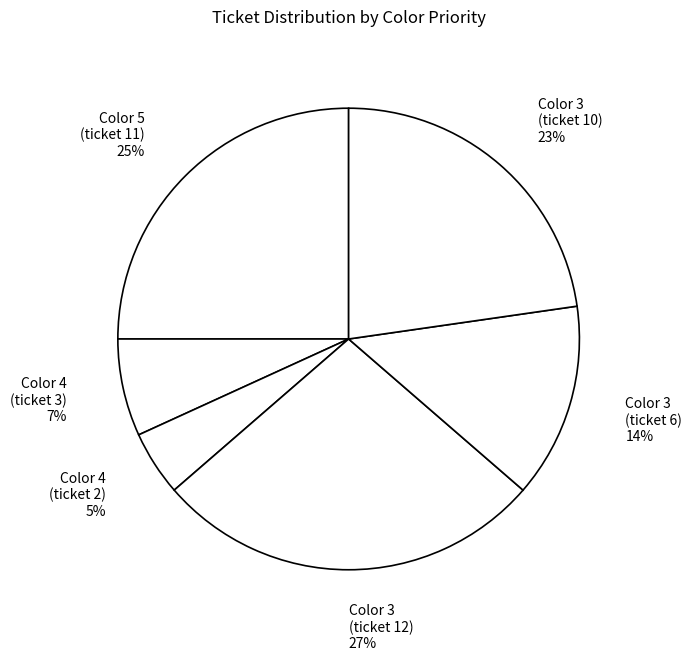

Which slice is the smallest?

Color 4 (ticket 2) 5%